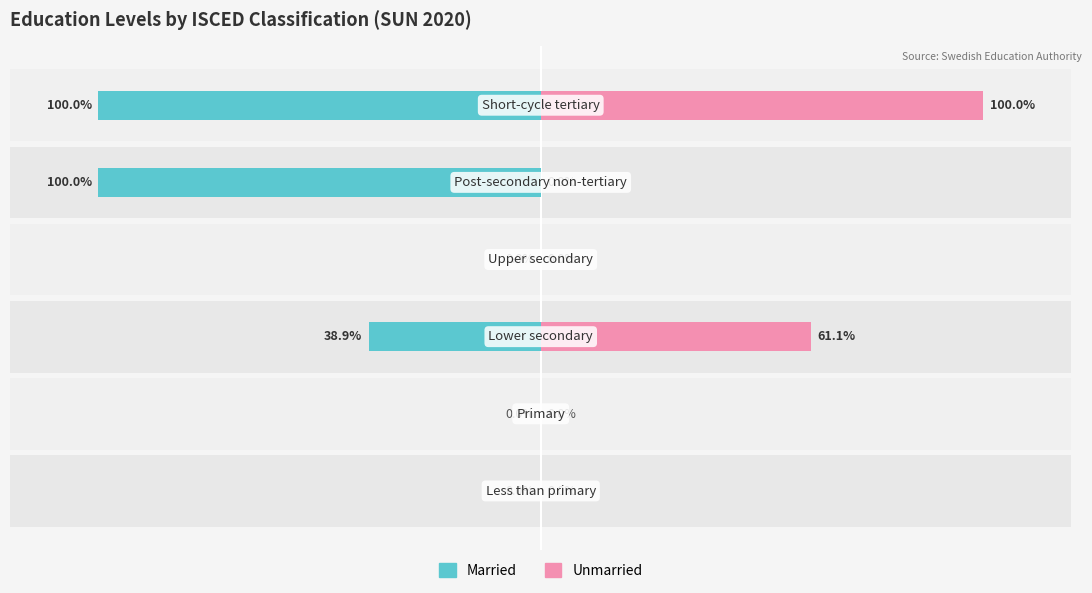

Reading left to right, what are all the values shown in this chart?

Married: 0=0.0	1=0.0	2=-38.9	3=0.0	4=-100.0	5=-100.0
Unmarried: 0=0.0	1=0.0	2=61.1	3=0.0	4=0.0	5=100.0